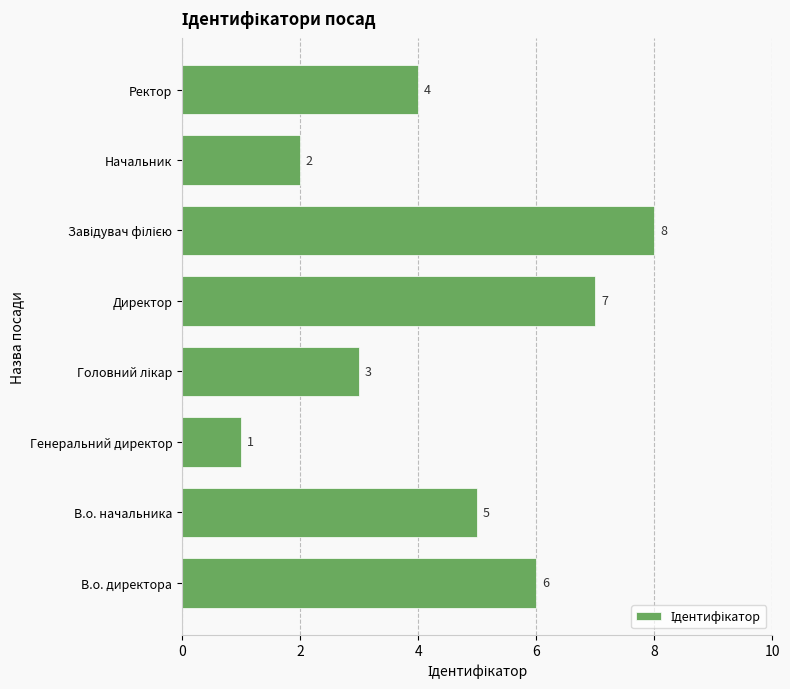

What is the change in value from Директор to Ректор?

-3